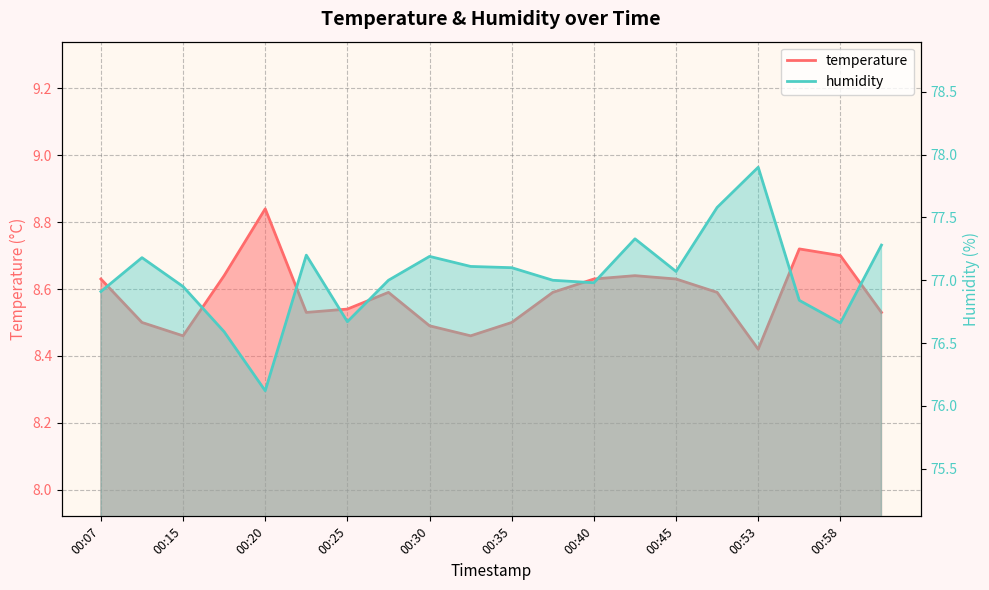

True or false: humidity and temperature cross at least once.

False